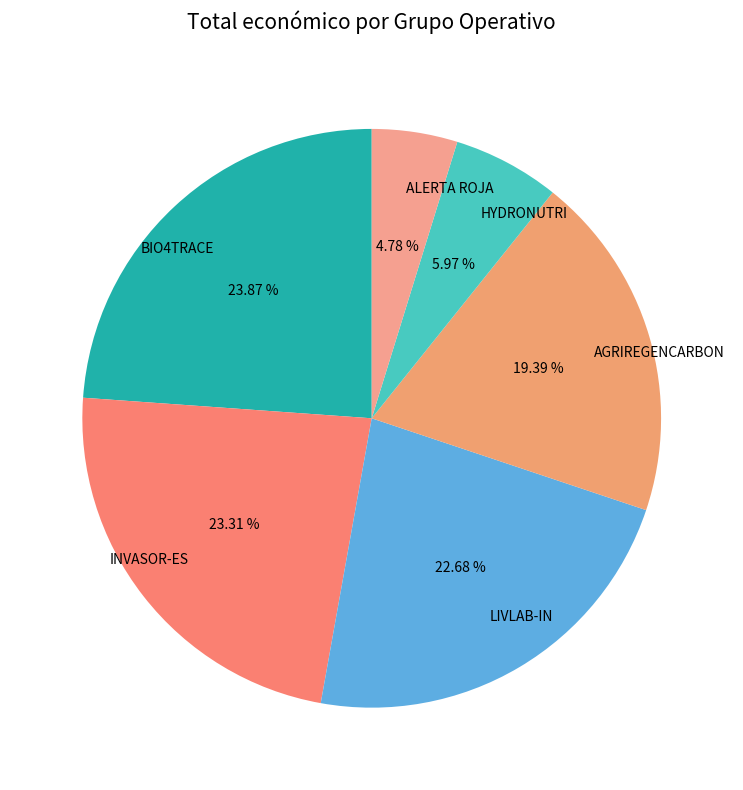

To the nearest percent, what portion does AGRIREGENCARBON represent?

19%